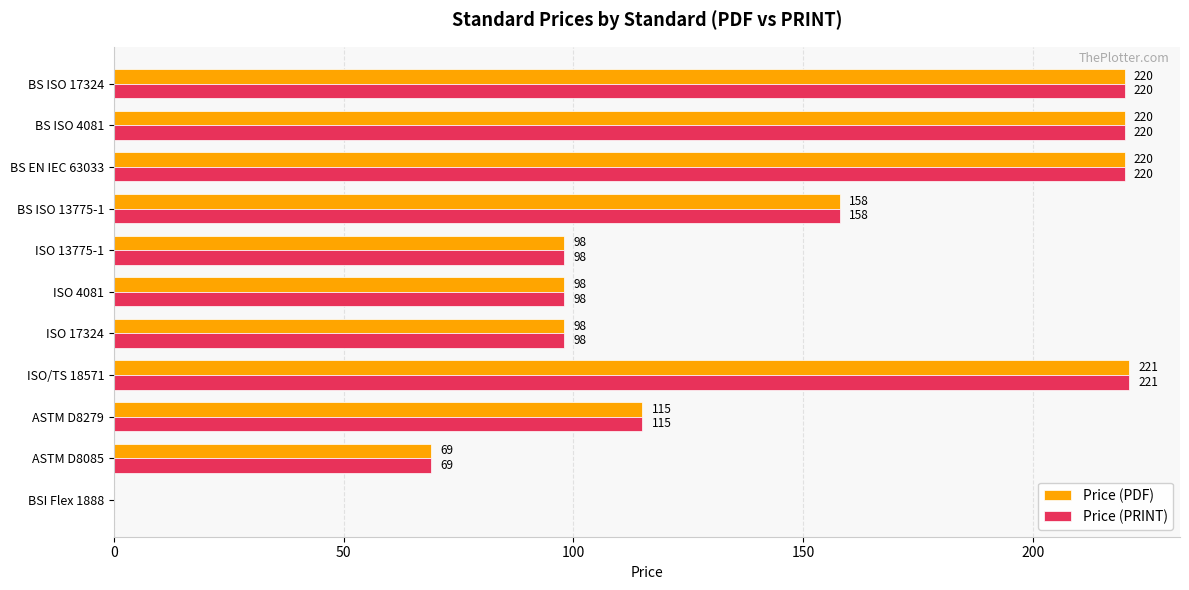

Which category has the highest value across all series?

ISO/TS 18571